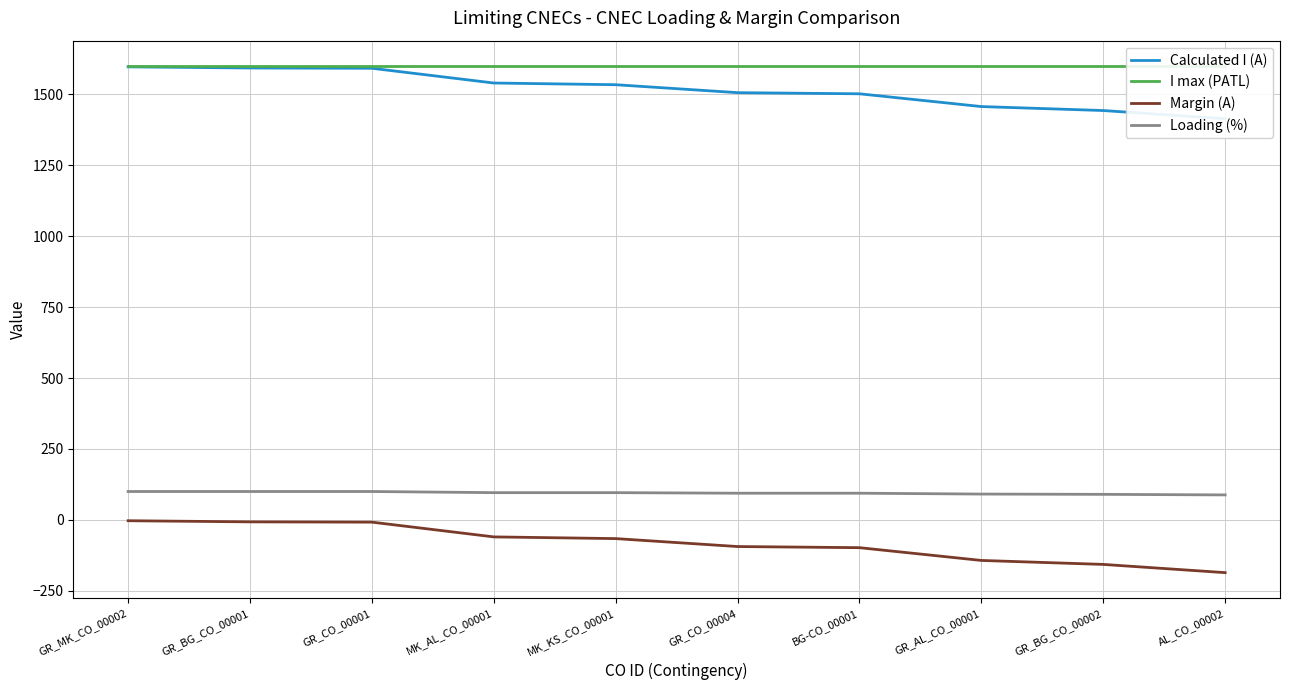

Rank the categories by I max (PATL) value from lowest to highest.

GR_MK_CO_00002, GR_BG_CO_00001, GR_CO_00001, MK_AL_CO_00001, MK_KS_CO_00001, GR_CO_00004, BG-CO_00001, GR_AL_CO_00001, GR_BG_CO_00002, AL_CO_00002